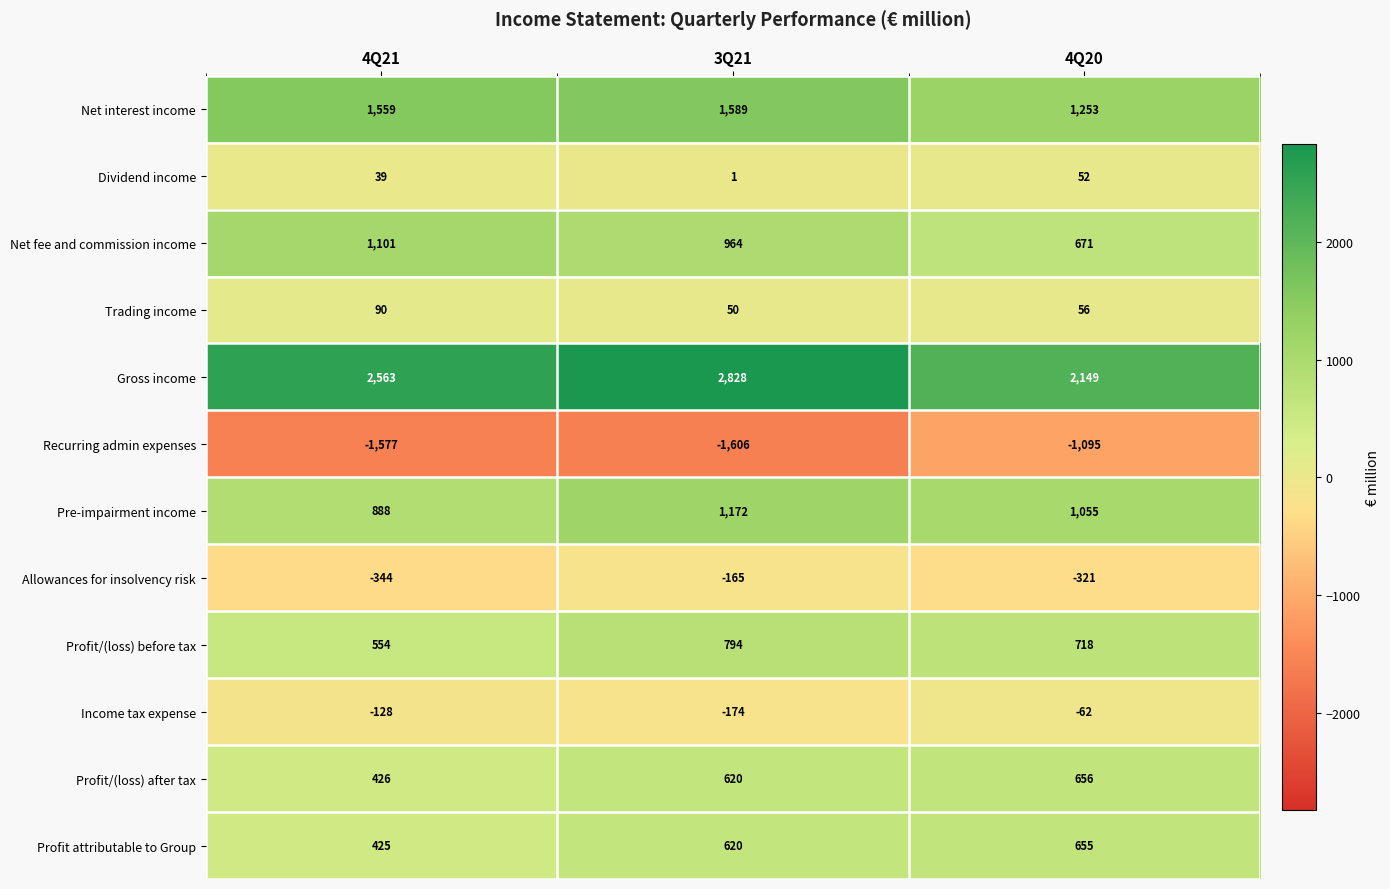

True or false: Profit/(loss) before tax has a value of 320 at 3Q21.

False